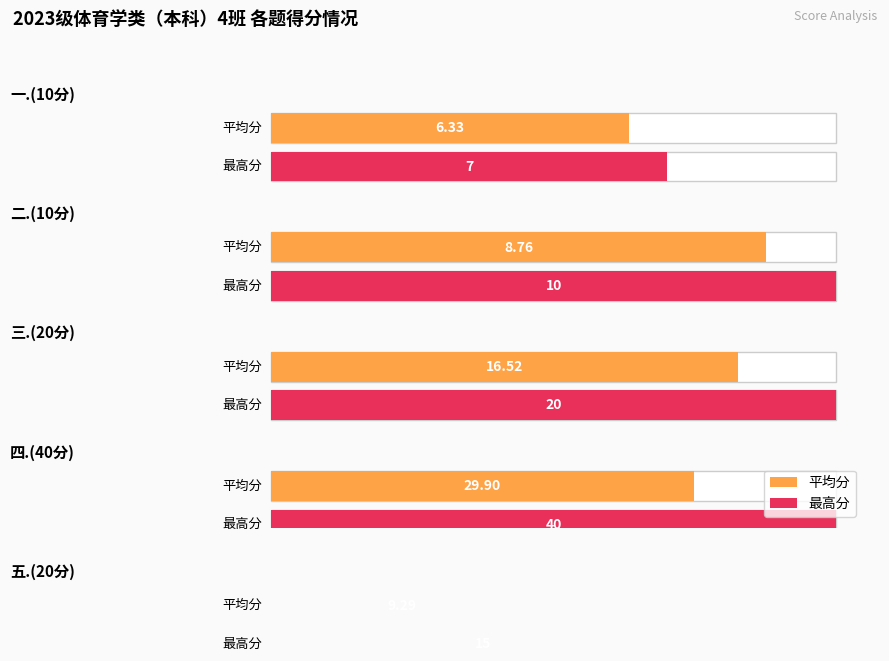

Rank the series at 一.(10分) from highest to lowest value.

最高分, 平均分